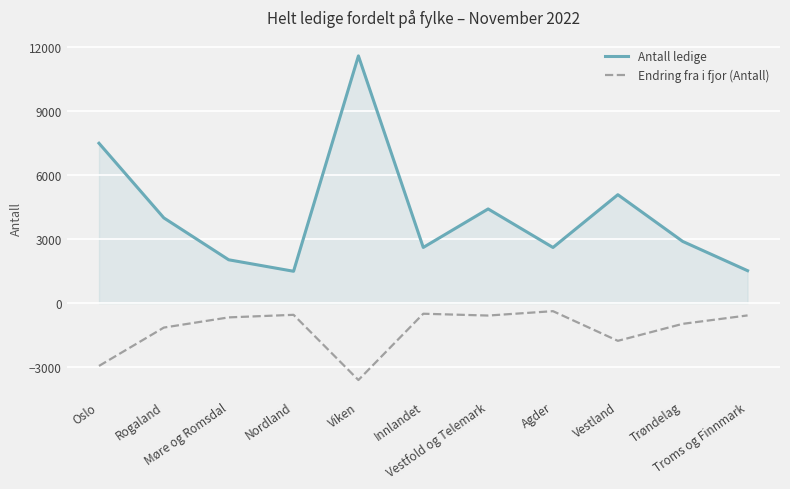

Where is the first local minimum for Antall ledige?

Nordland